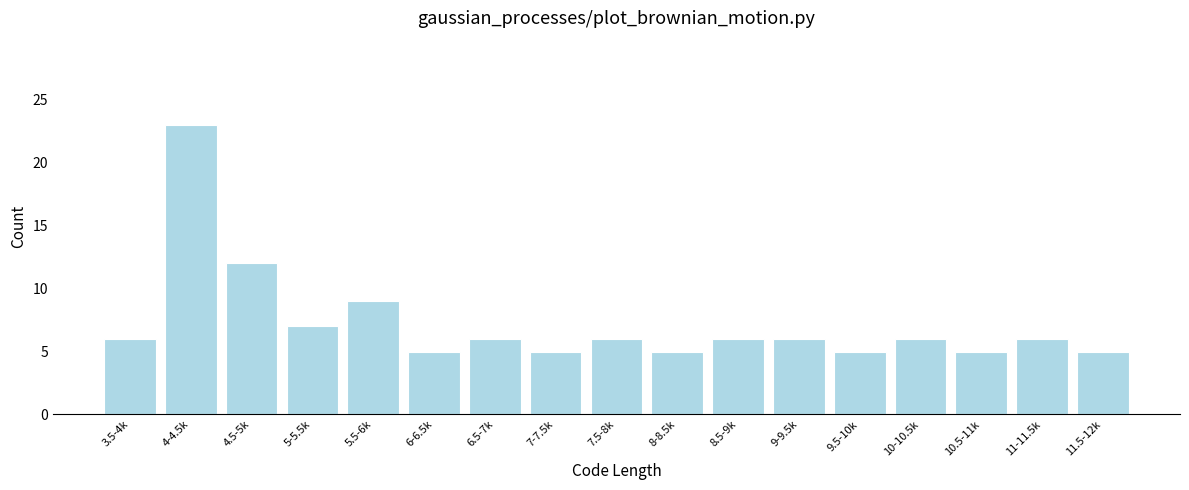

Reading left to right, what are all the values shown in this chart?

6	23	12	7	9	5	6	5	6	5	6	6	5	6	5	6	5